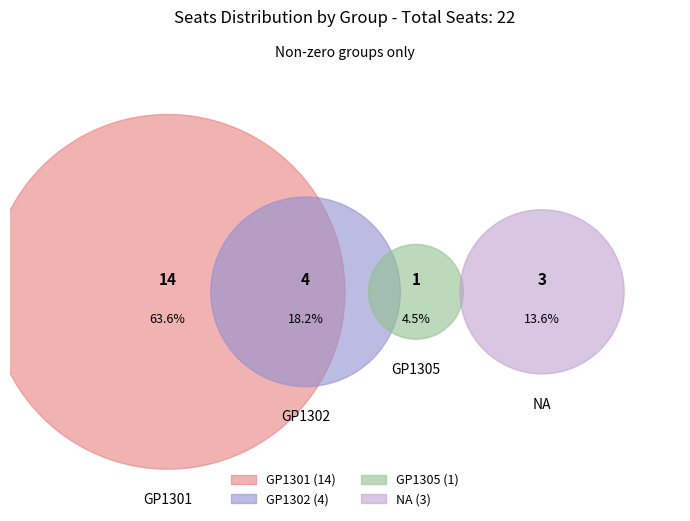

The GP1302 slice represents 18% of the pie. True or false?

True